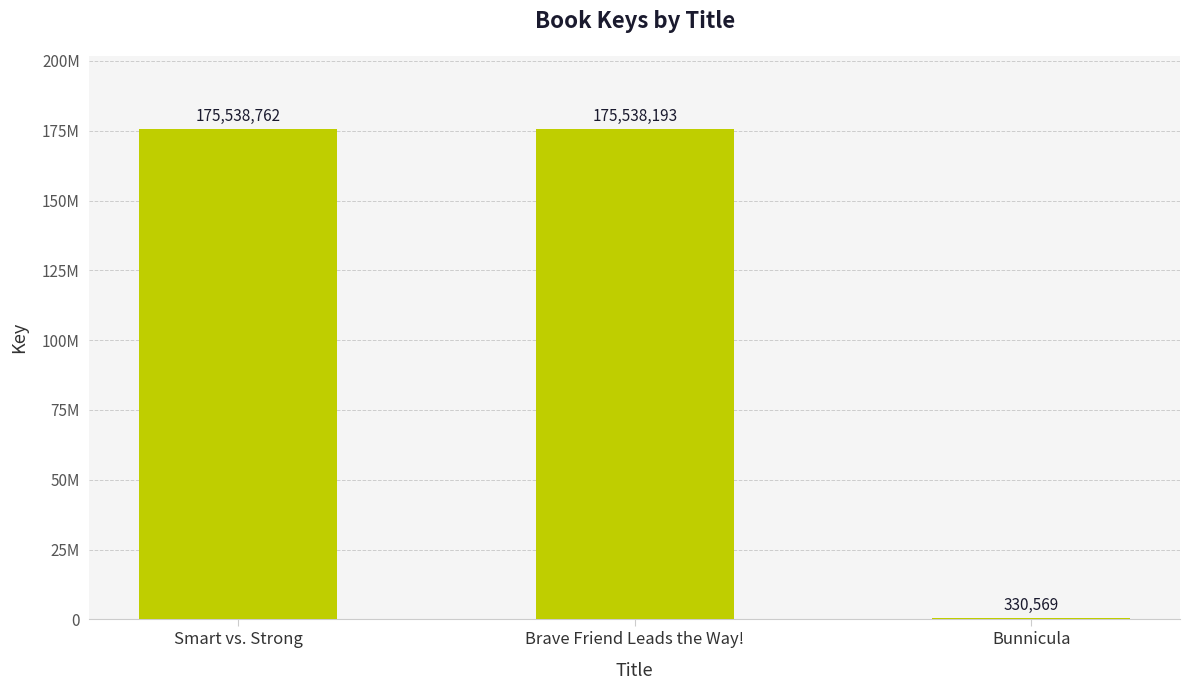

What position from the right is Bunnicula?

1